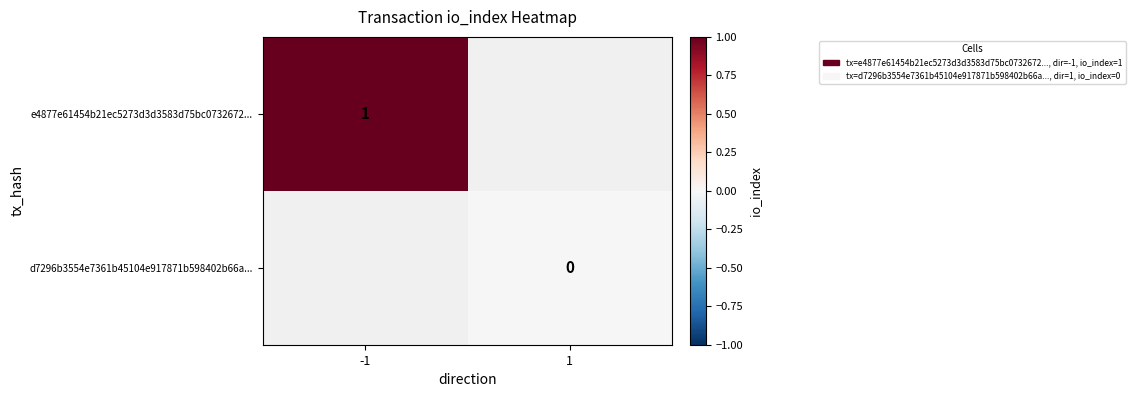

Which category has the highest value across all series?

-1